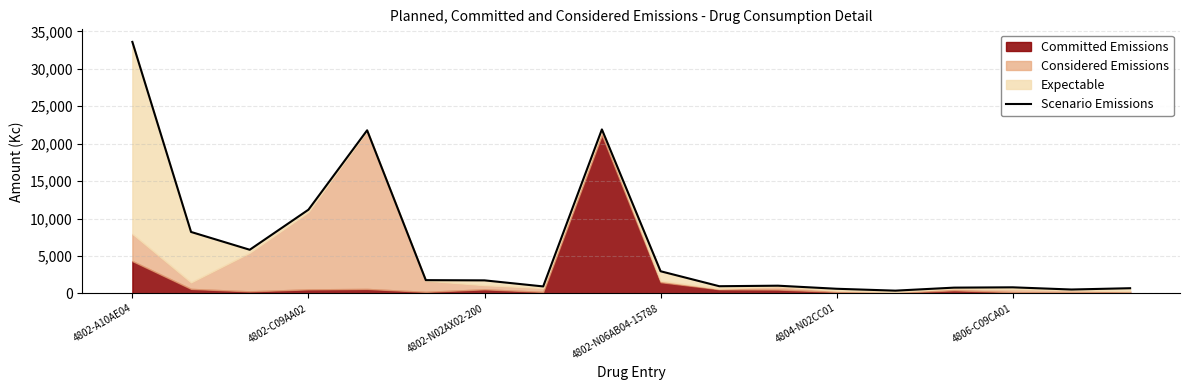

Read the value at 4802-N06AB04-15788.

2955.6